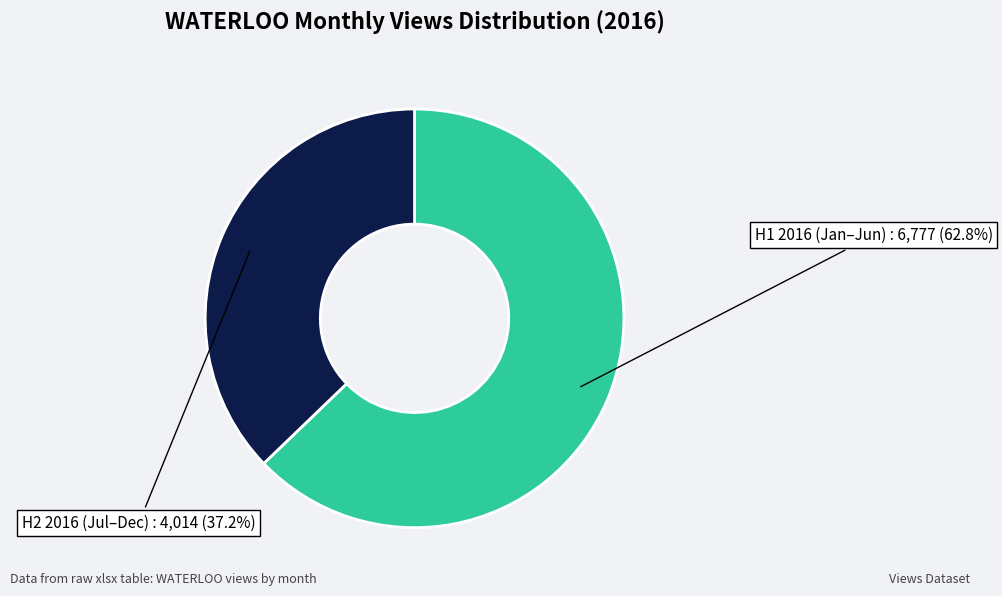

How many segments does this pie chart have?

2